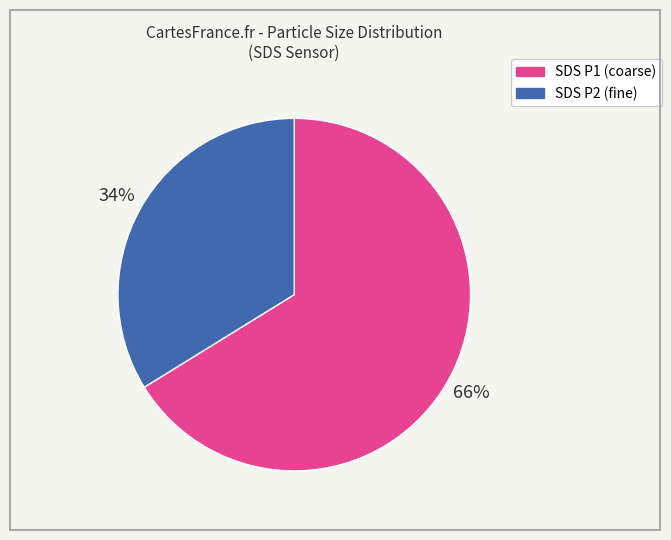

What percentage is the SDS P1 (coarse) slice, to the nearest percent?

66%